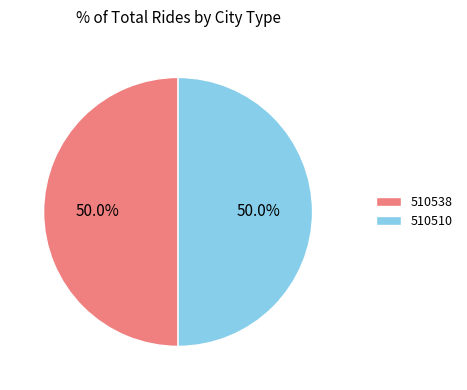

Is the sum of 510510 and 510538 greater than half?

Yes